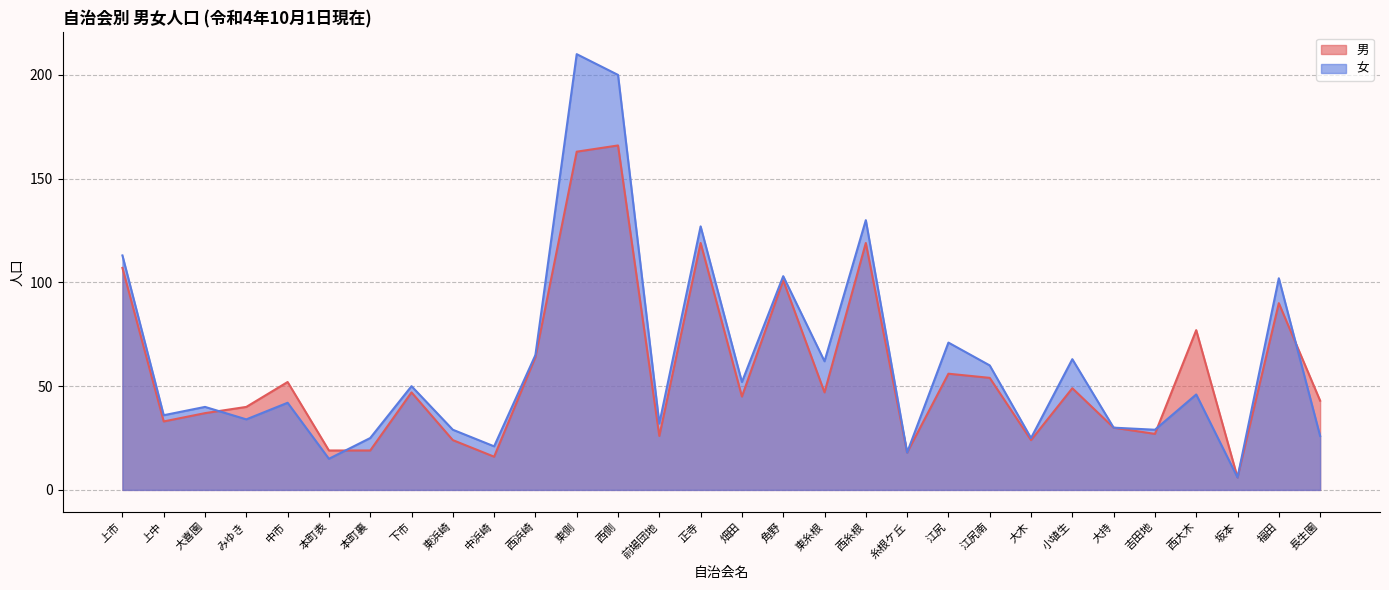

How many times do 男 and 女 cross each other?

4